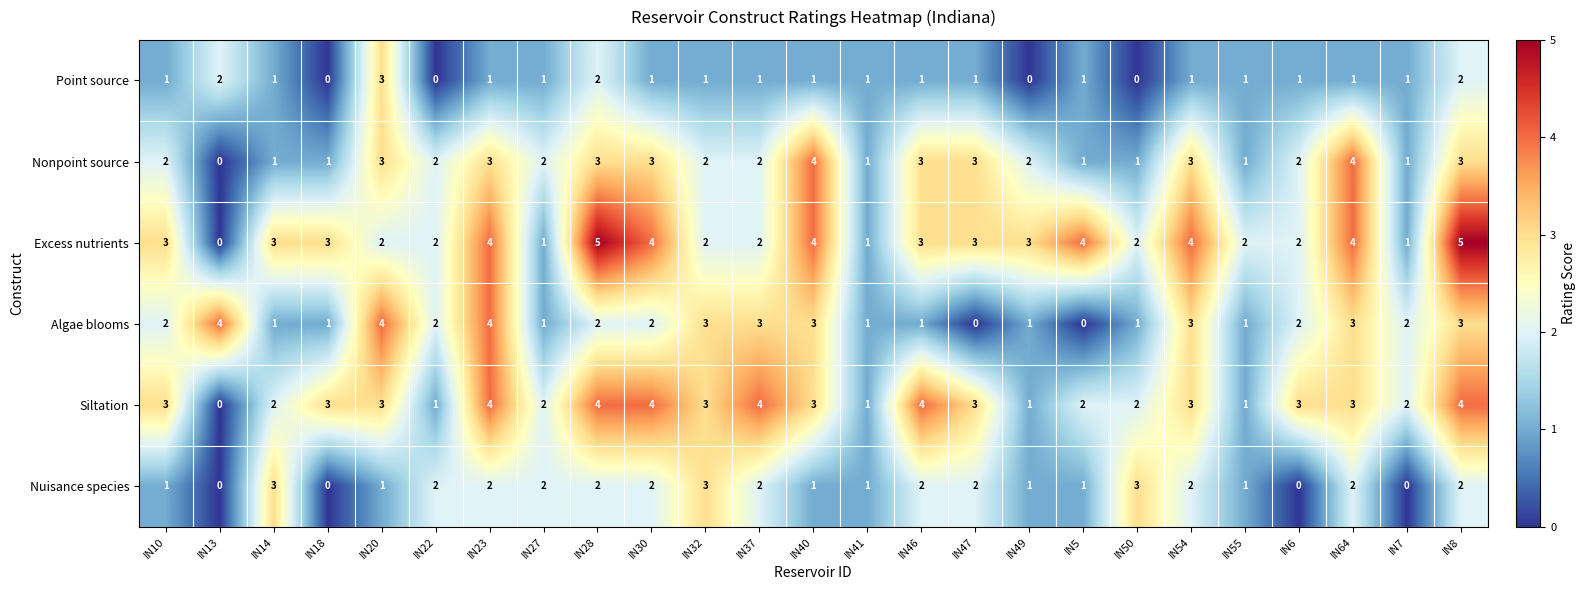

The Nonpoint source series shows 5 at IN20. True or false?

False